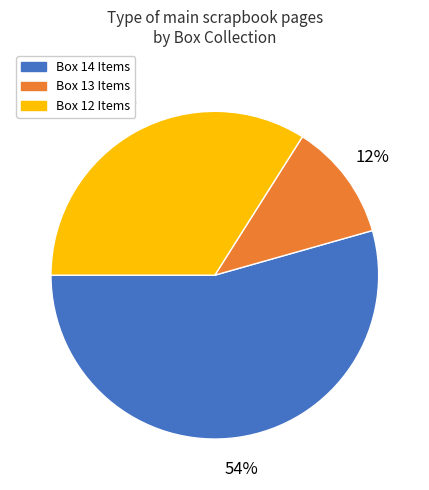

Is there a majority slice in this chart?

Yes